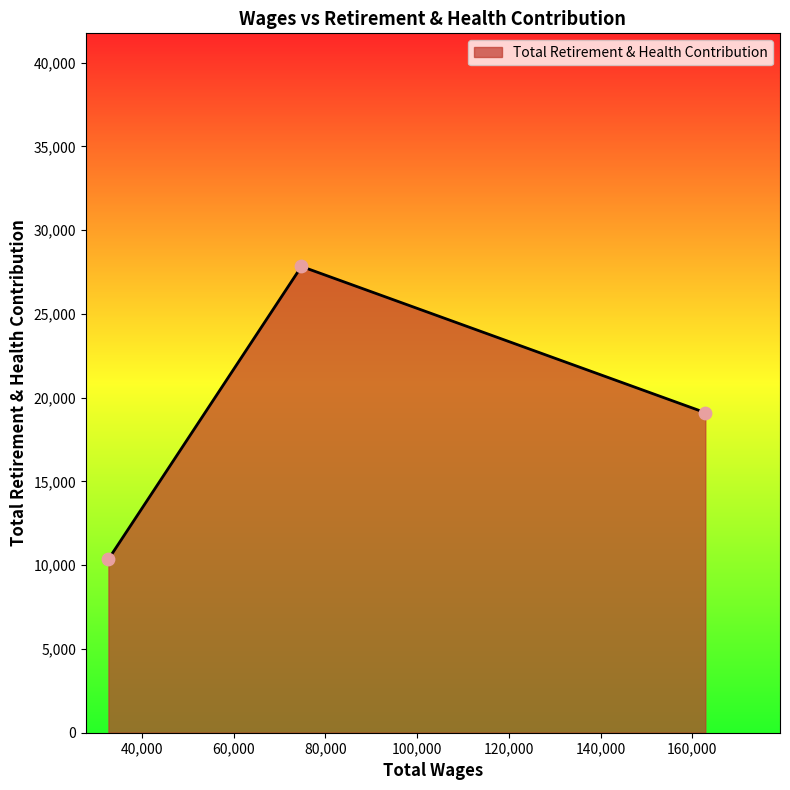

What is the minimum value shown in the chart?

10357